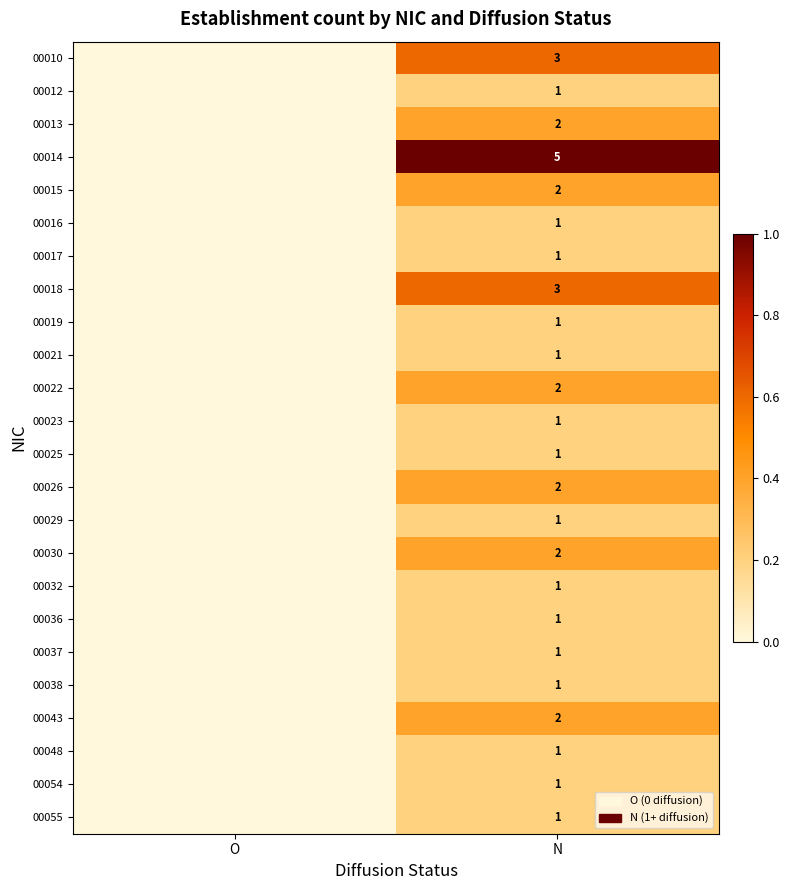

At how many categories does at least one series exceed 0?

1